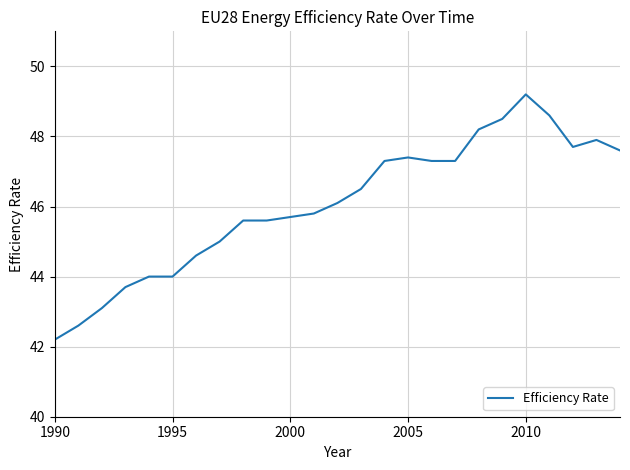

What is the average value?

46.1